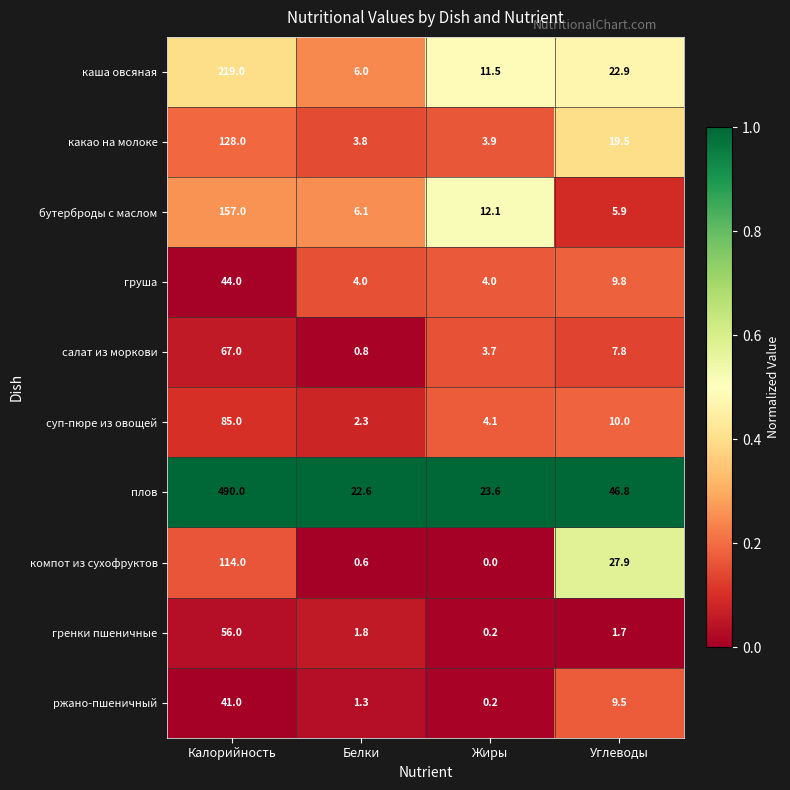

Count the number of data series in this chart.

10